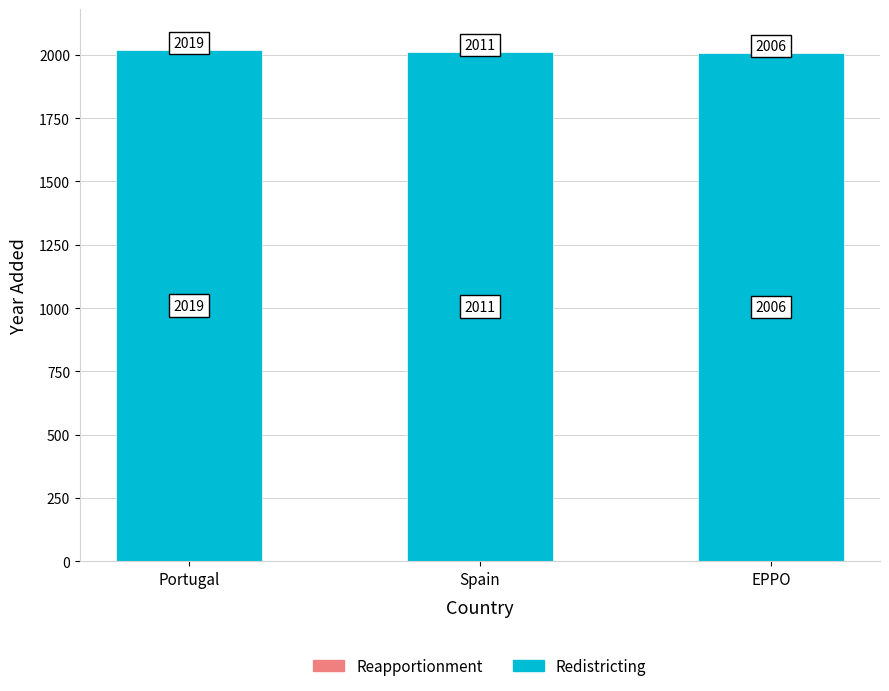

Is it true that the value at EPPO is 2006?

True